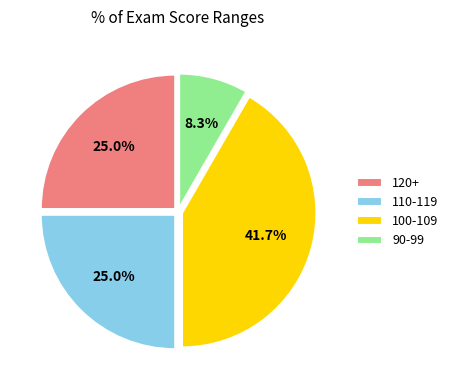

Does 120+ represent more than half of the total?

No